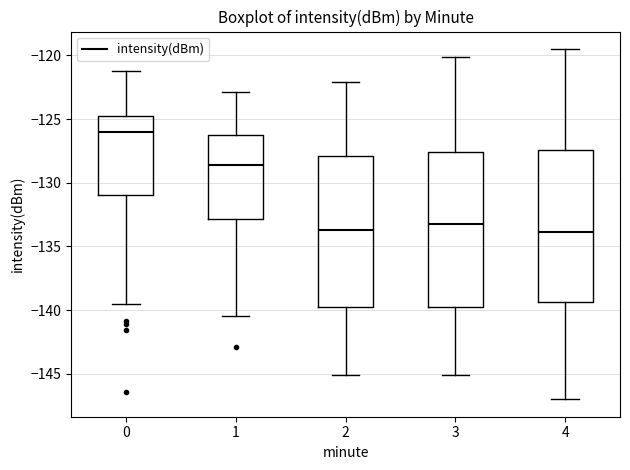

Which box has the highest median line?

0